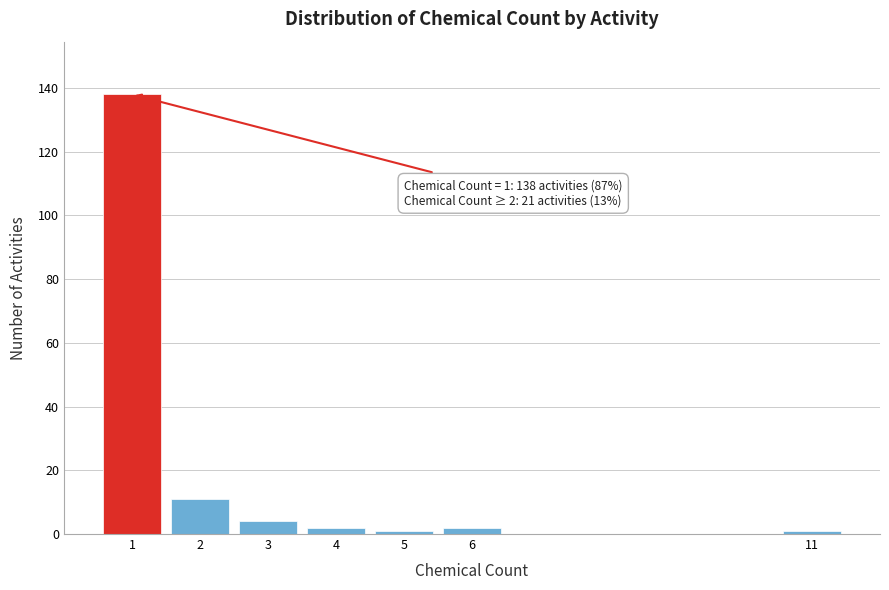

Which range on the x-axis has the tallest bar?

0.5 to 1.5